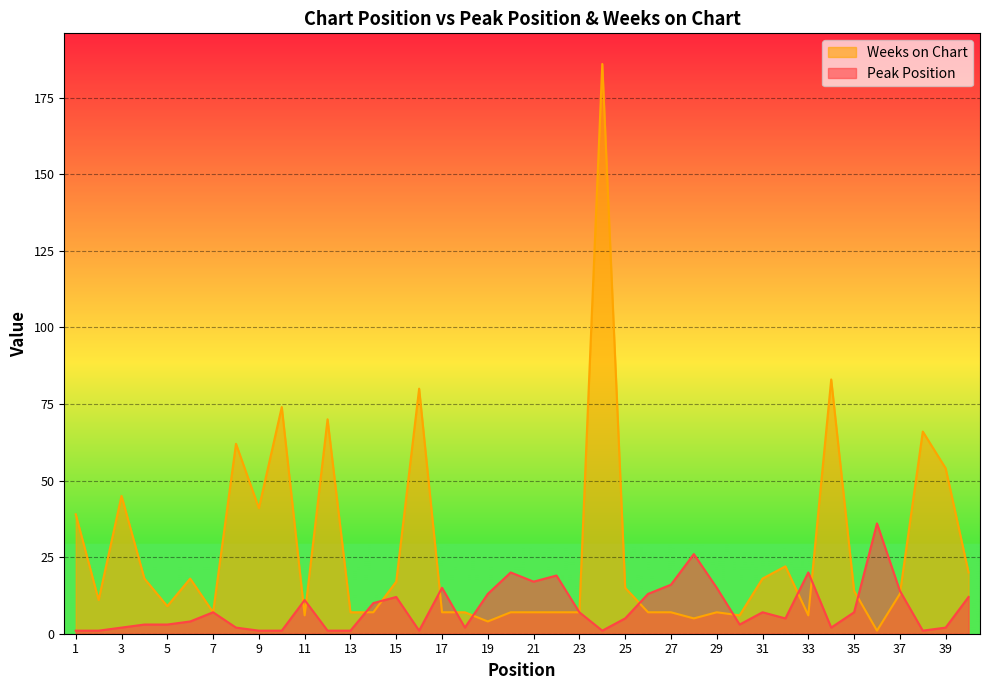

How many values in the Weeks on Chart series are below 13?

20